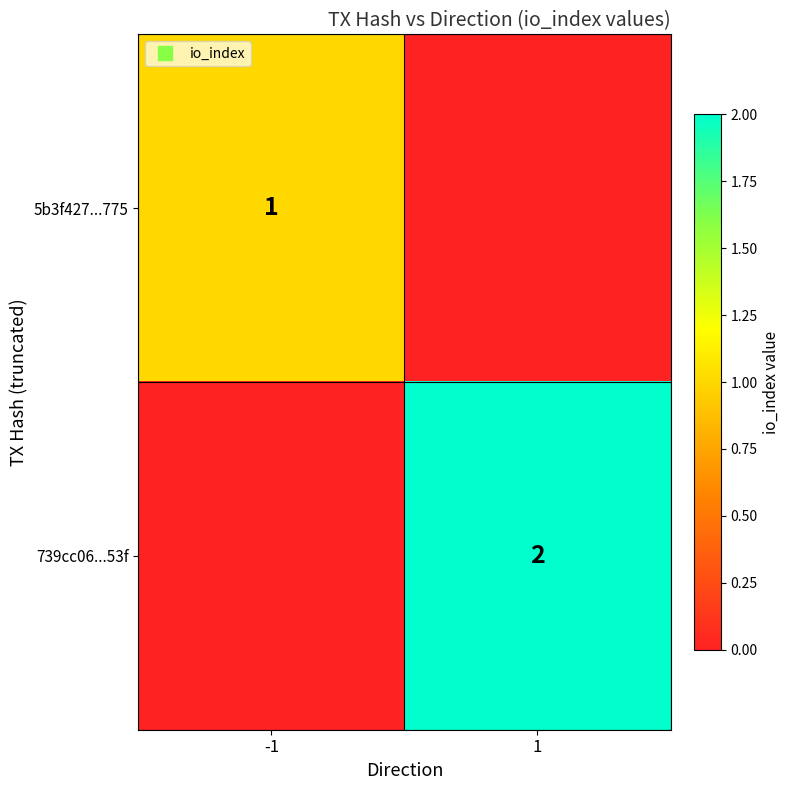

Where is 5b3f427...775 nearest to the value 0?

1